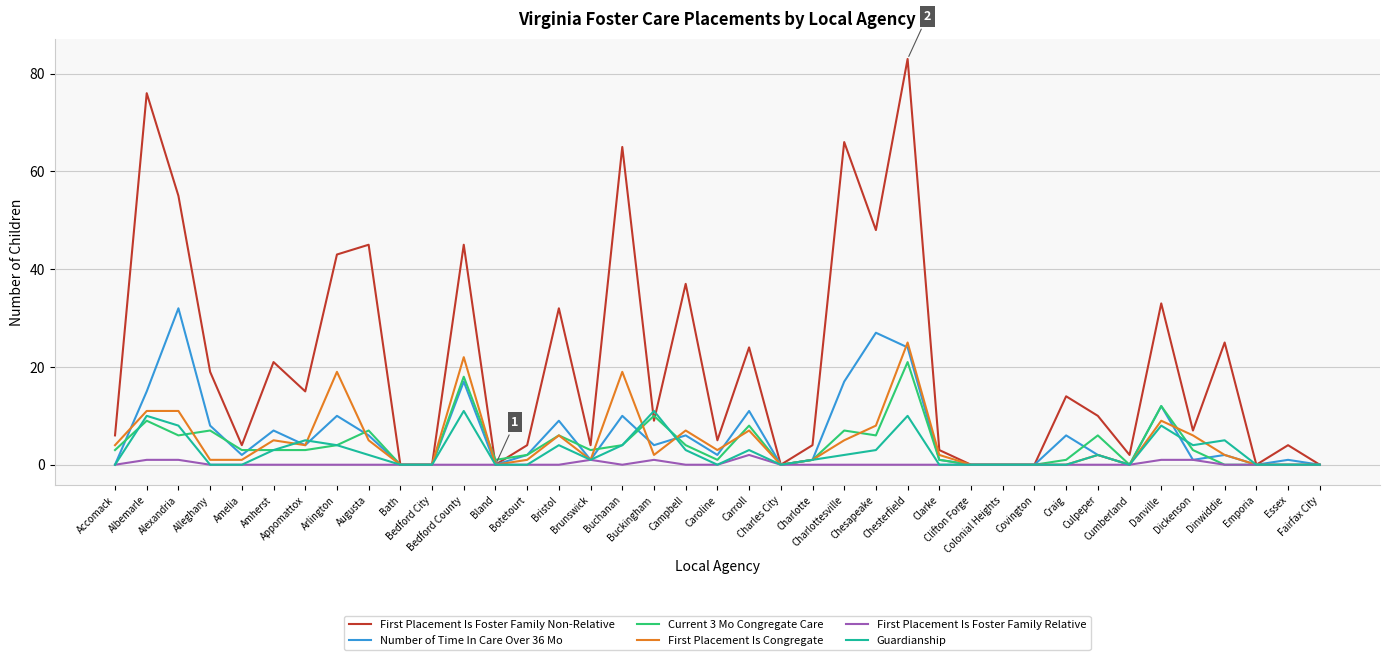

Which series has the widest spread of values?

First Placement Is Foster Family Non-Relative